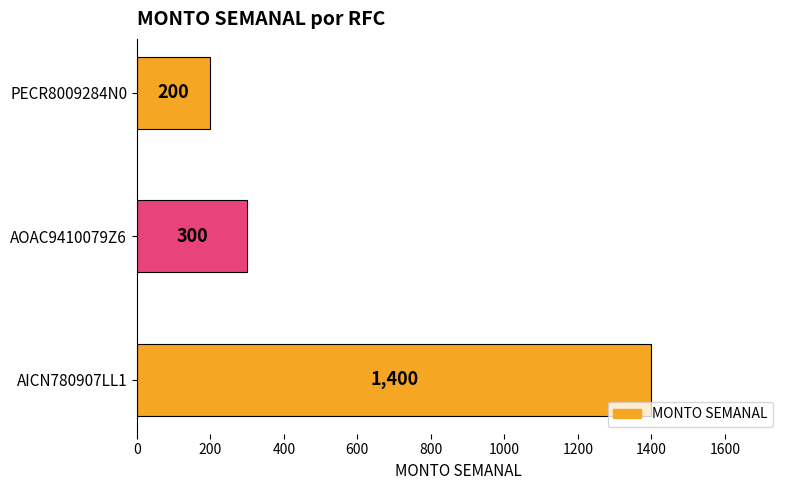

The chart shows a value of 1400 at AICN780907LL1. True or false?

True